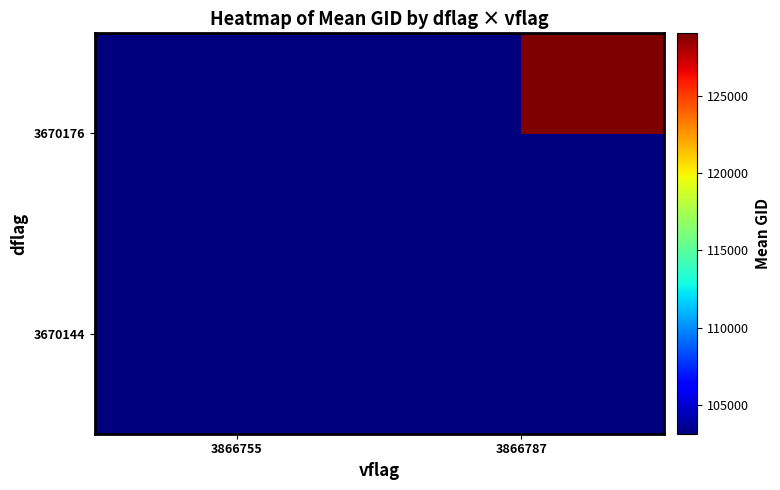

The value of 3670144 at 3866755 is 103142.6. True or false?

True